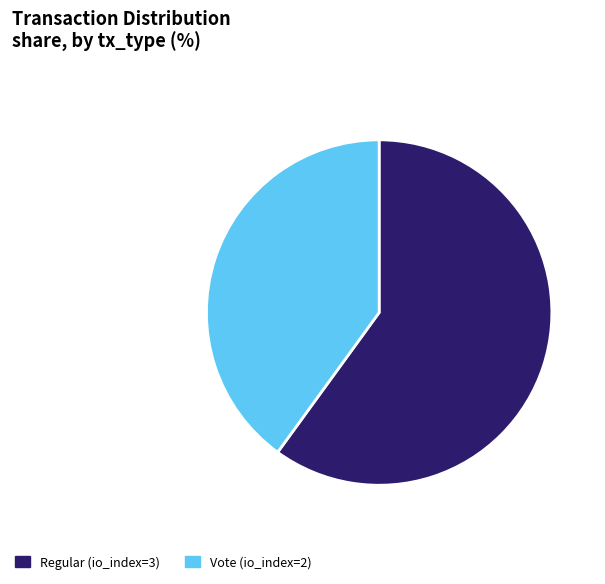

Is there a majority slice in this chart?

Yes